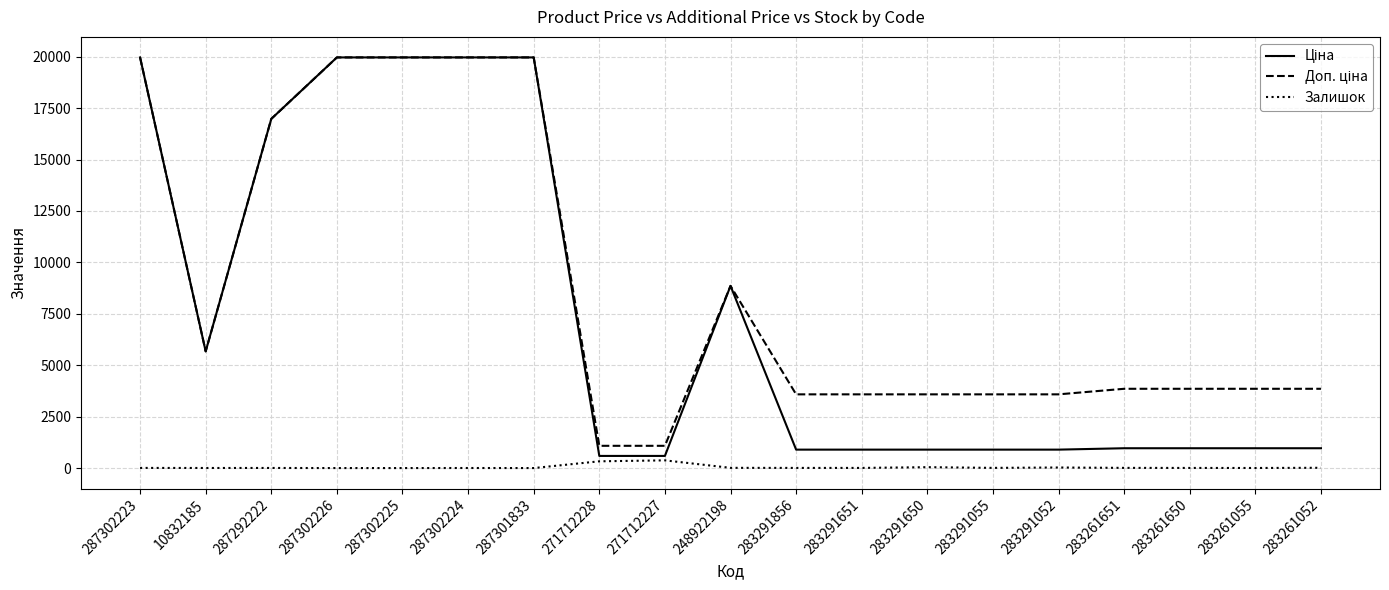

True or false: Залишок has a value of 9.0 at 283261651.

True